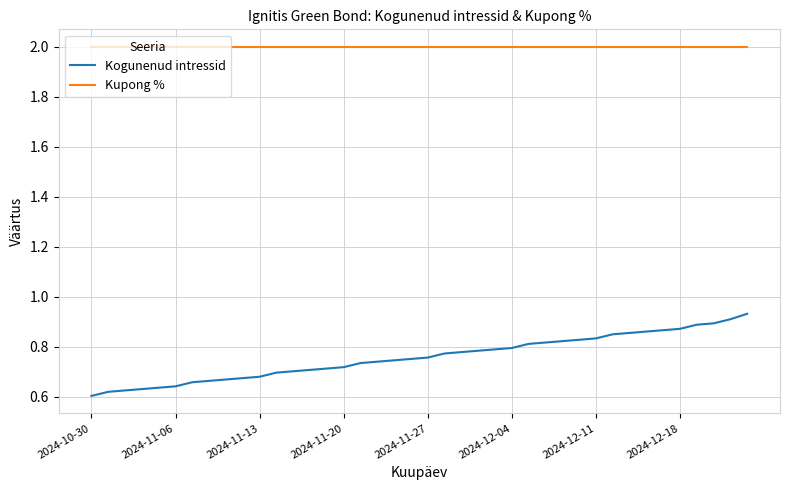

List the series in order of their overall mean, lowest first.

Kogunenud intressid, Kupong %